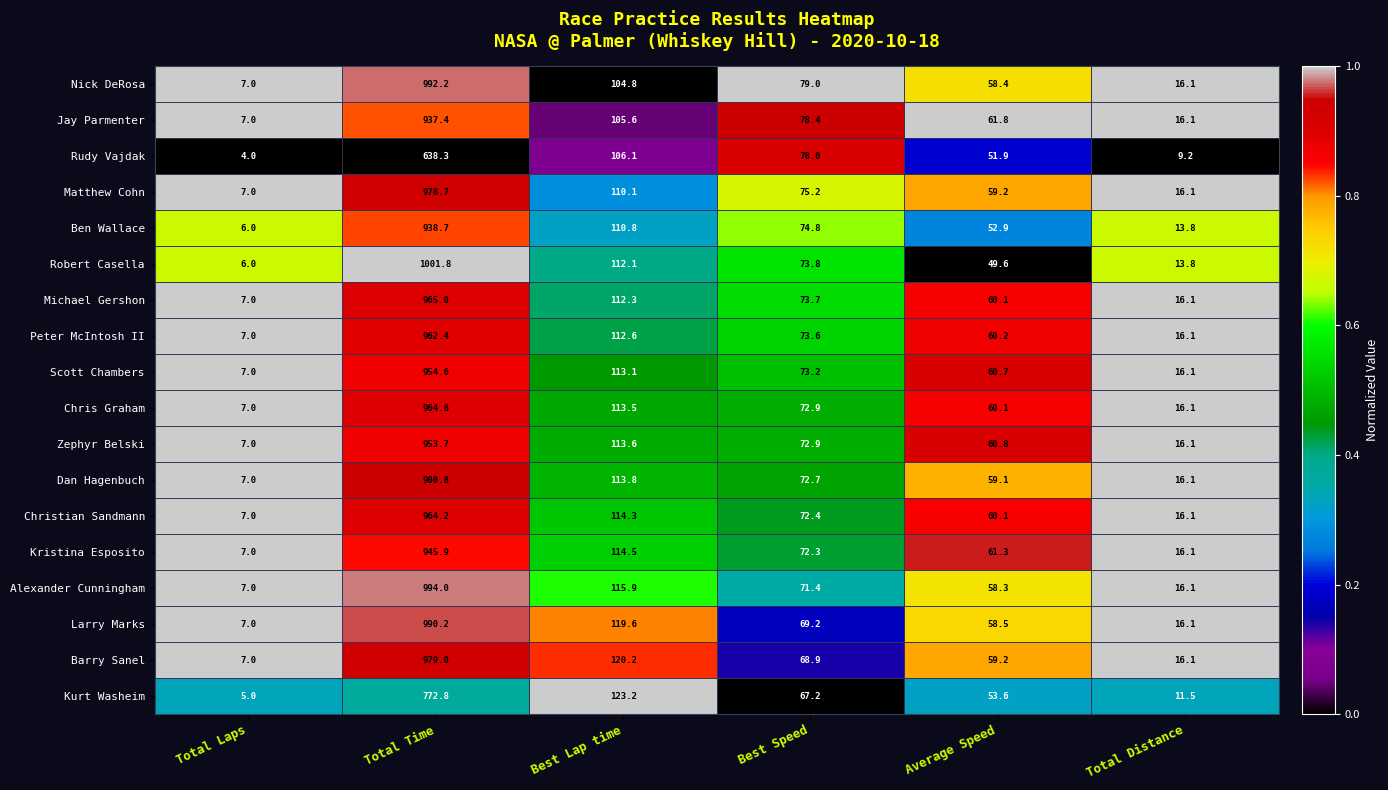

What is the approximate value of Dan Hagenbuch at Total Distance?

16.1